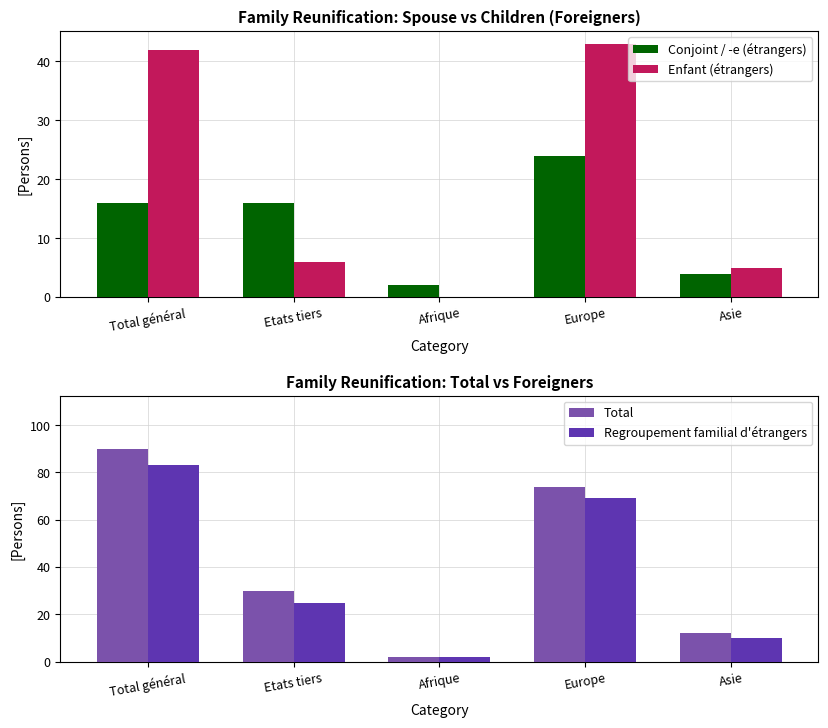

List the series in order of their peak value, lowest first.

Conjoint / -e (étrangers), Enfant (étrangers), Regroupement familial d'étrangers, Total